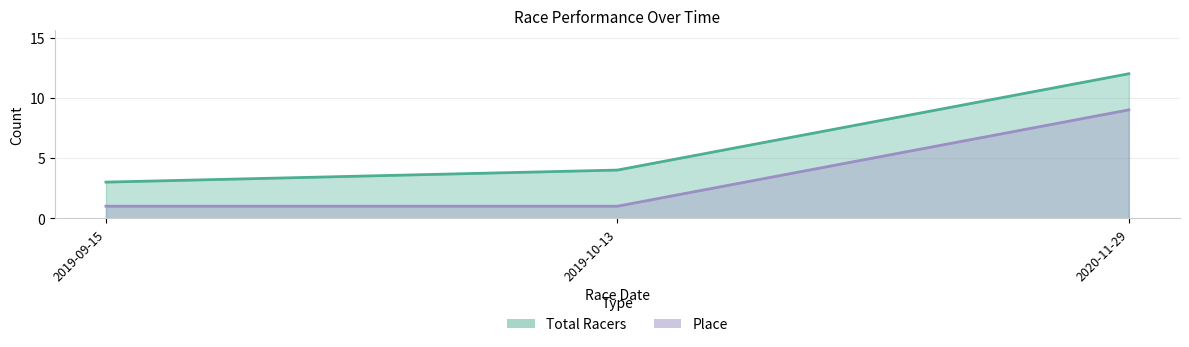

At which category does the chart reach its peak across all series?

2020-11-29